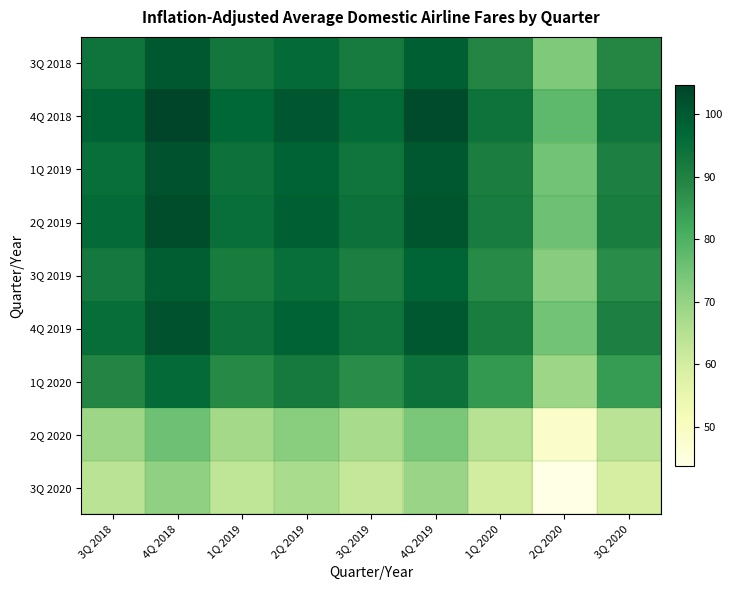

Rank the series at 2Q 2019 from lowest to highest value.

3Q 2020, 2Q 2020, 1Q 2020, 3Q 2019, 3Q 2018, 1Q 2019, 4Q 2019, 2Q 2019, 4Q 2018